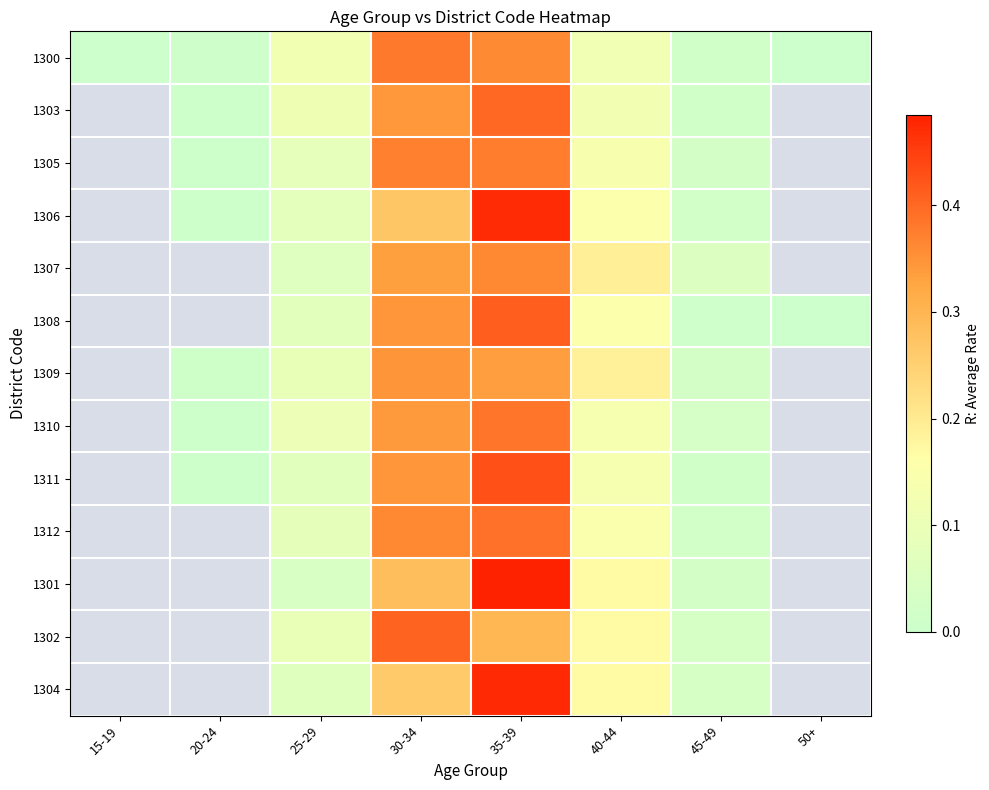

At 45-49, list the series in order from largest to smallest.

1307, 1302, 1304, 1310, 1305, 1309, 1301, 1312, 1306, 1311, 1303, 1300, 1308